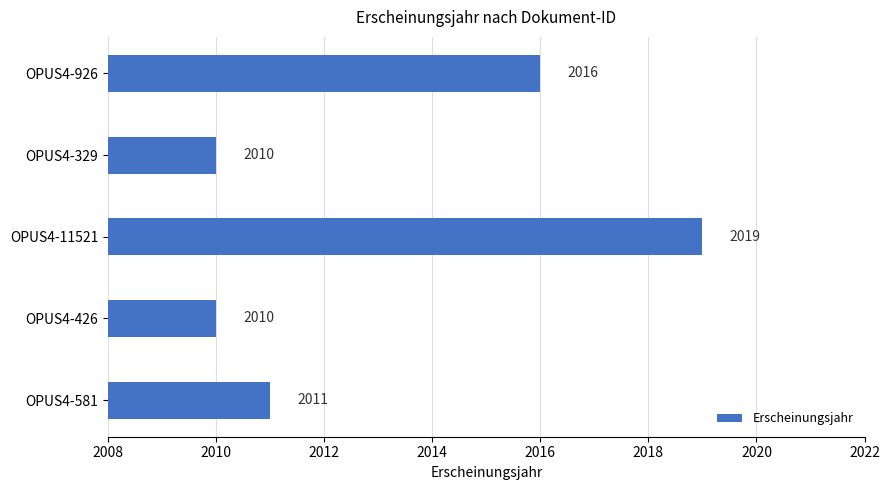

What value does the data have at OPUS4-926?

2016